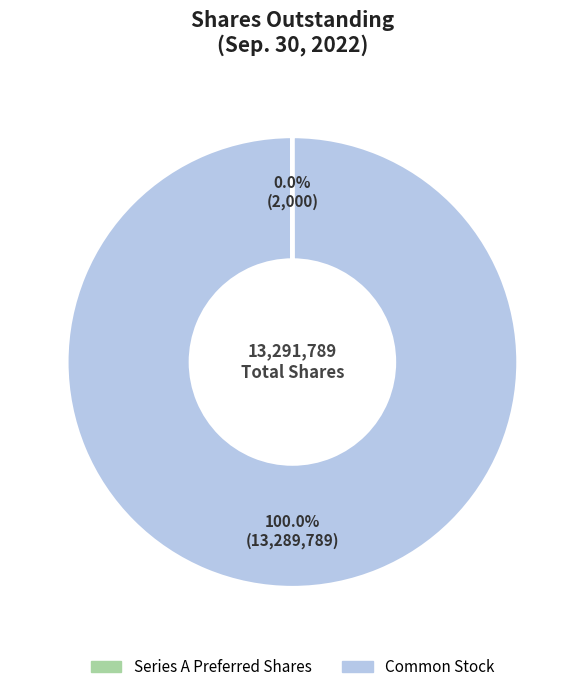

Which category accounts for the majority?

Common Stock